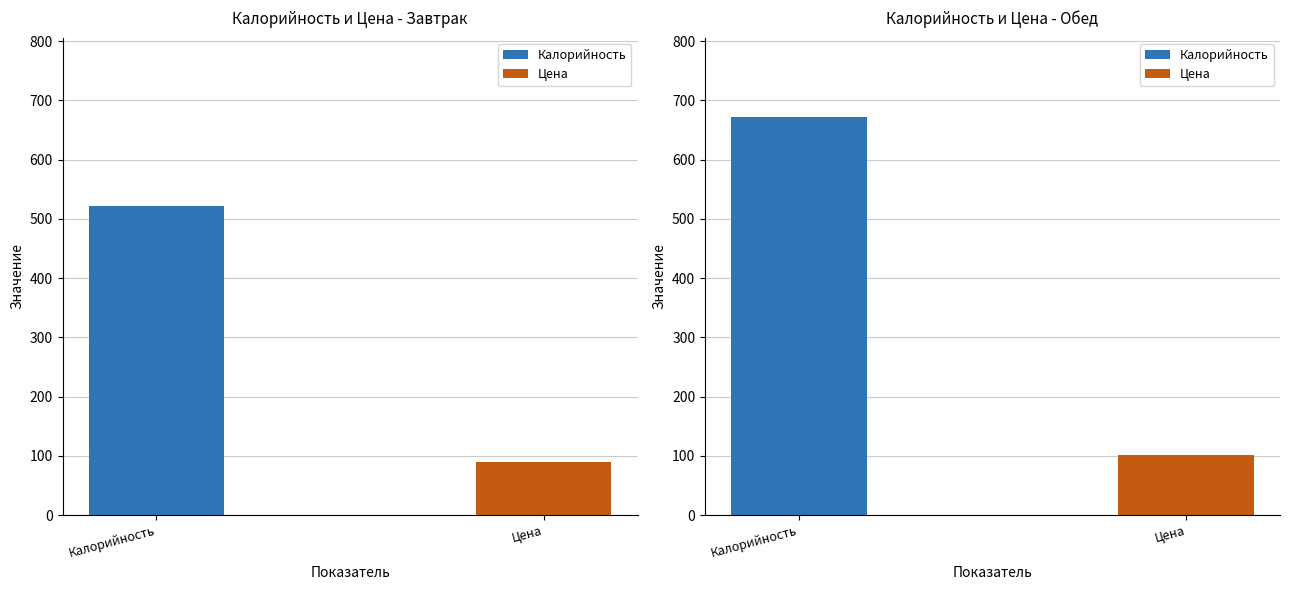

Where does the Цена series first go above 101?

Обед